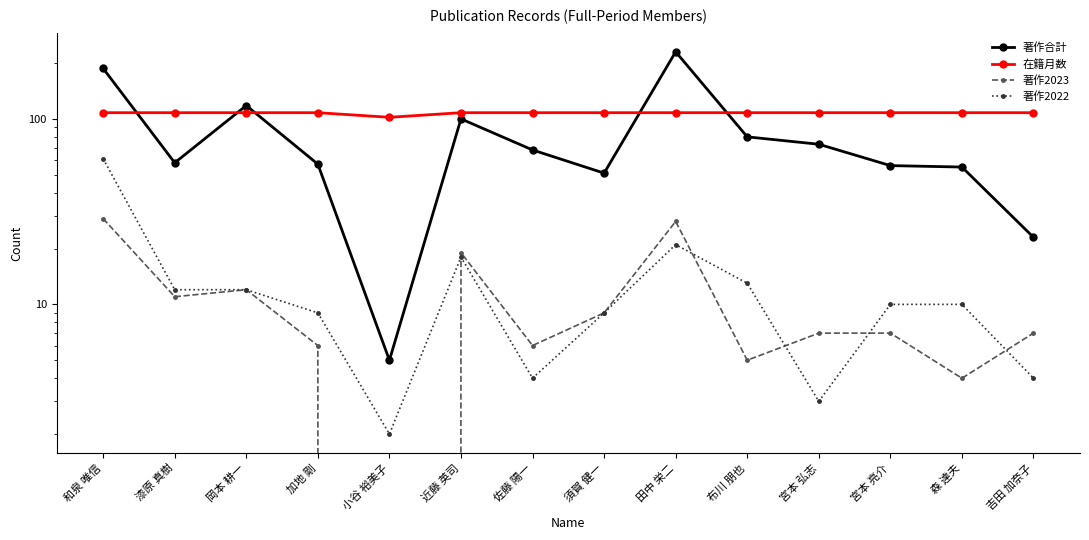

In 著作合計, how many points are lower than both neighbors (excluding endpoints)?

3